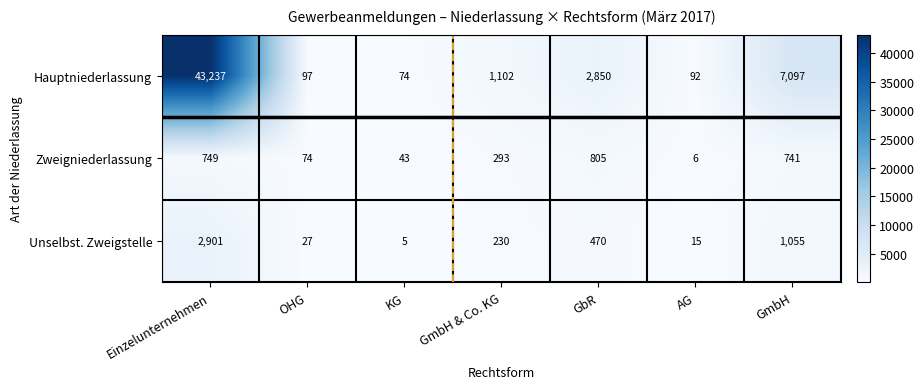

List the series in order of their peak value, highest first.

Hauptniederlassung, Unselbst. Zweigstelle, Zweigniederlassung